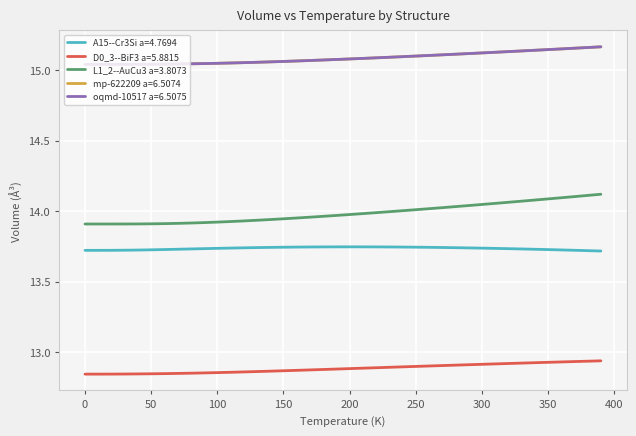

What is the sum of all mp-622209 a=6.5074 values?

603.4